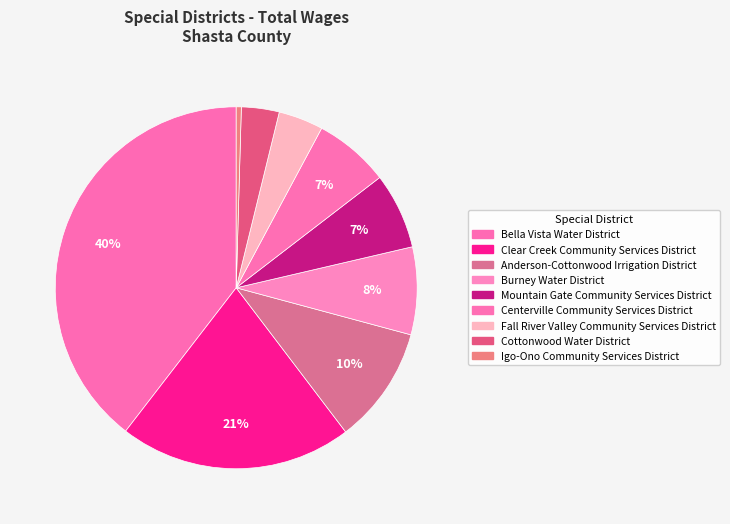

To the nearest percent, what is the combined percentage of Centerville Community Services District and Igo-Ono Community Services District?

7%